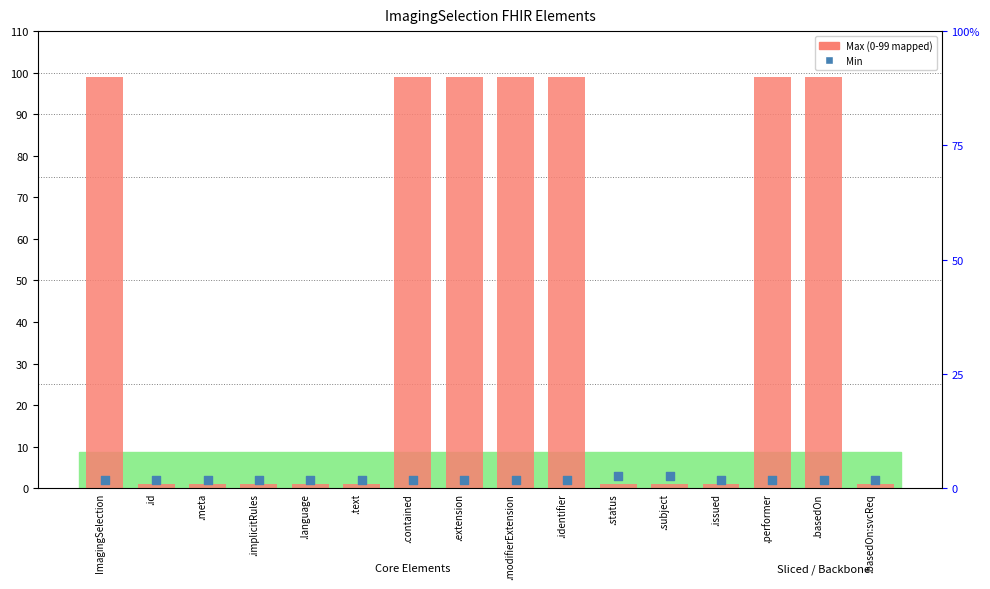

Which series reaches the maximum Y coordinate?

Max (numeric equiv)